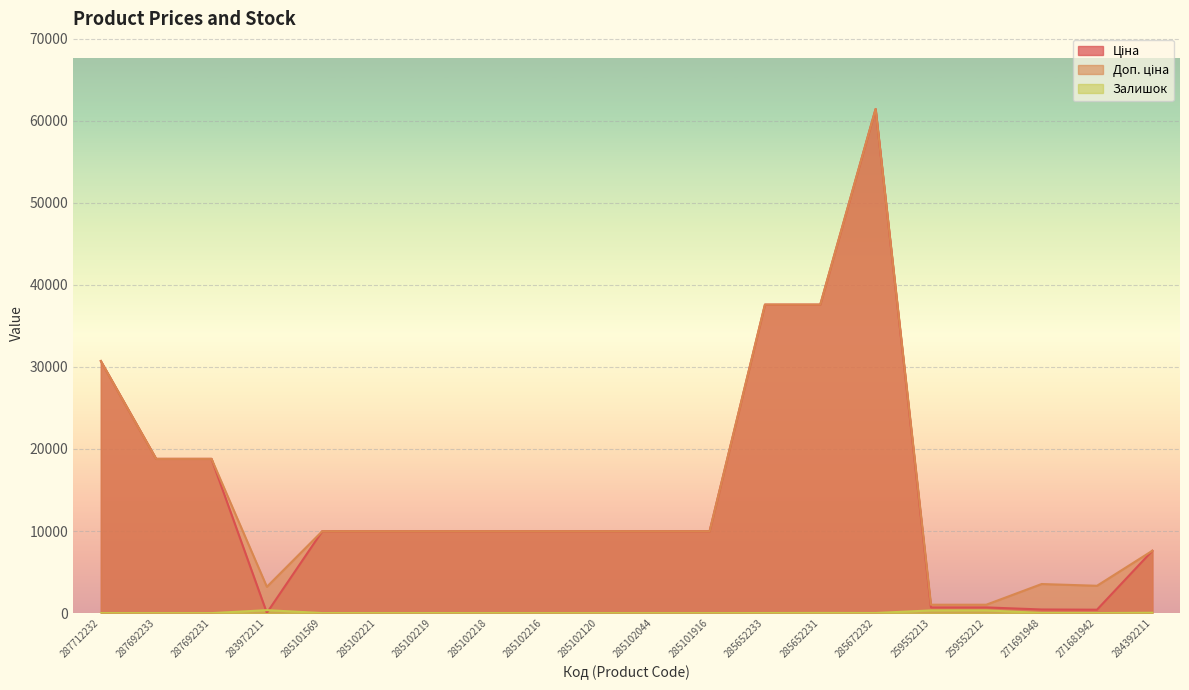

What is the total value across all series at 283972211?

3597.1